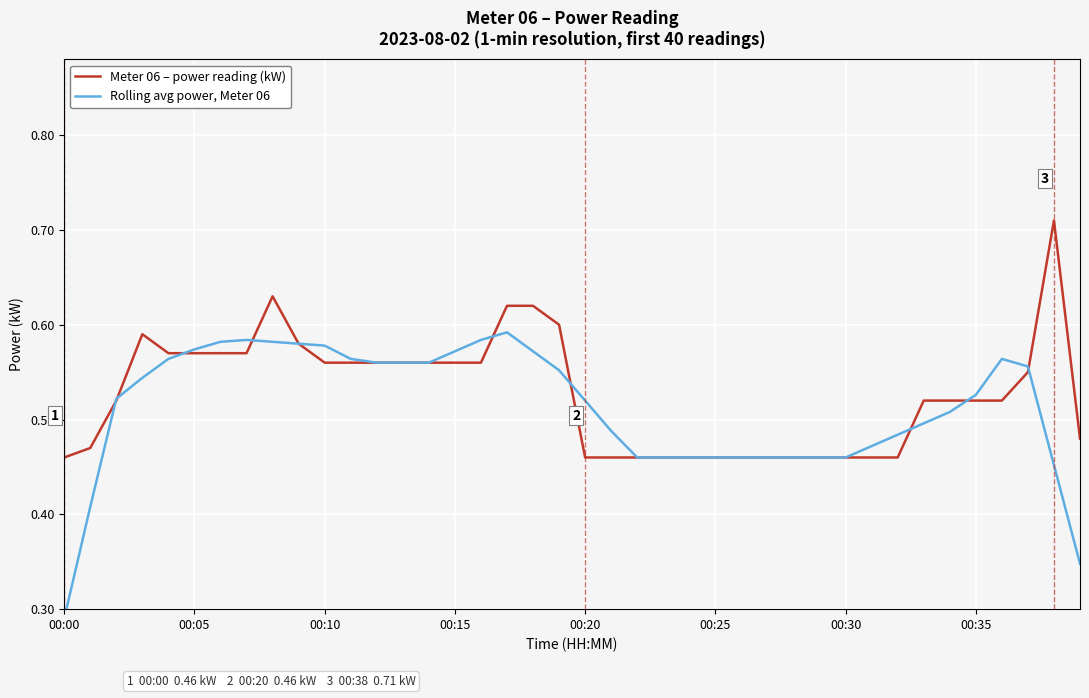

Which series has the widest spread of values?

Rolling avg power, Meter 06